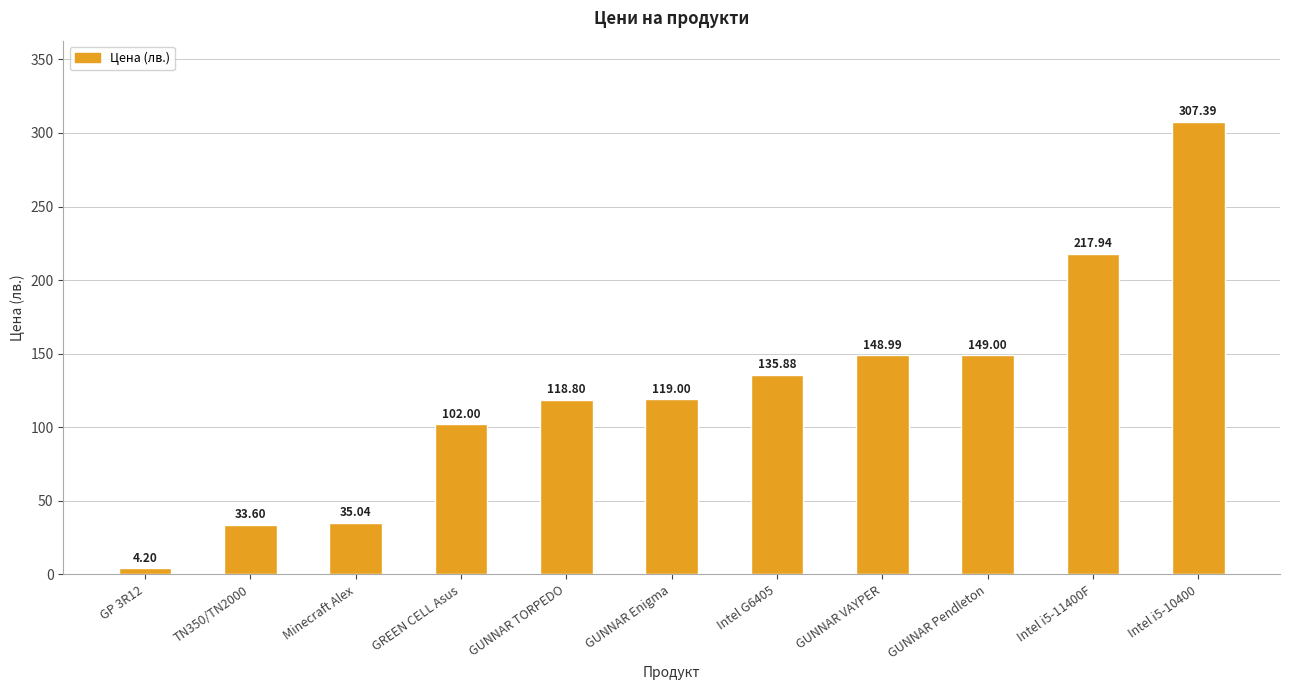

Are the bars grouped side by side (vs. stacked)?

No